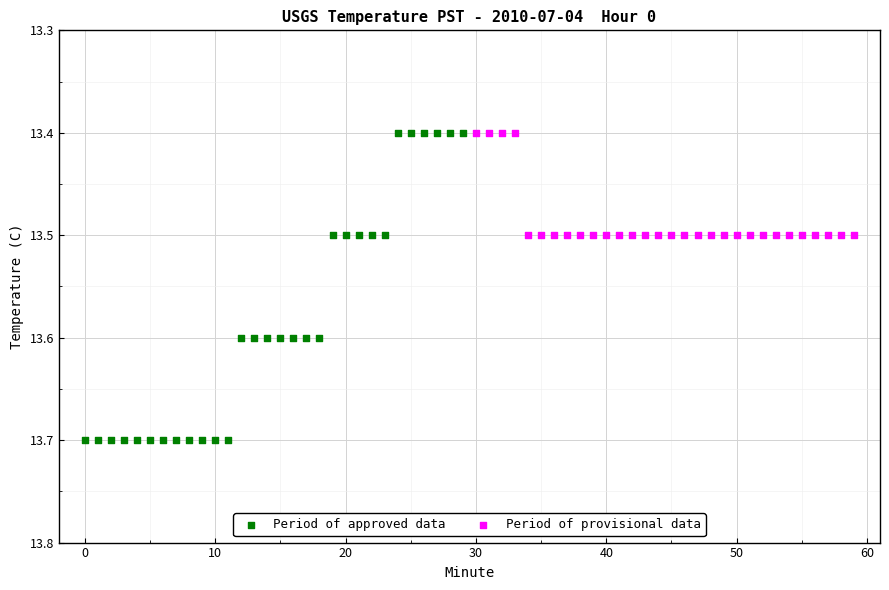

Which series has the widest spread of Y values?

Period of approved data